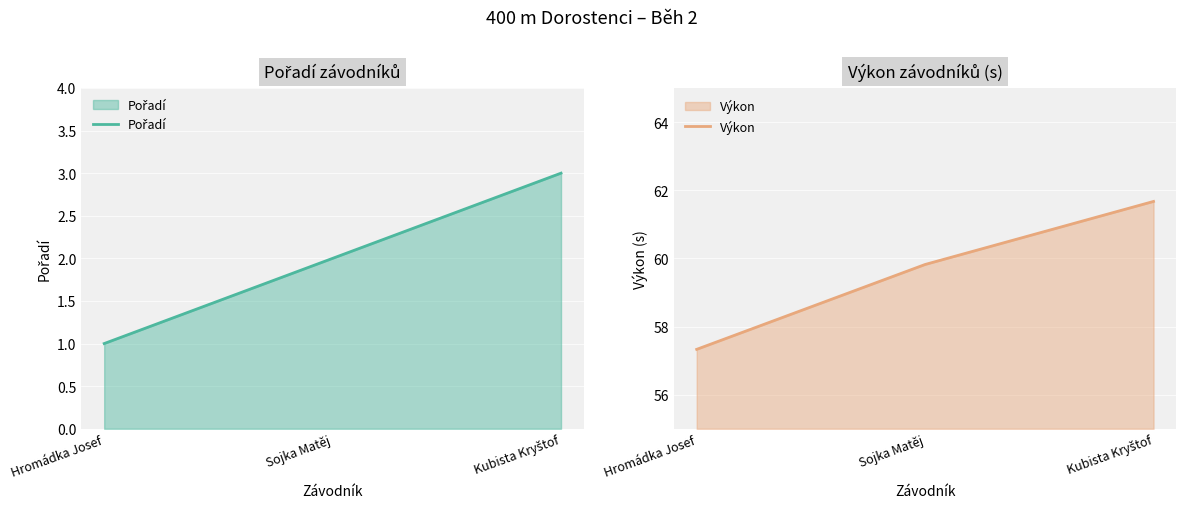

At which label does Výkon reach its minimum?

Hromádka Josef